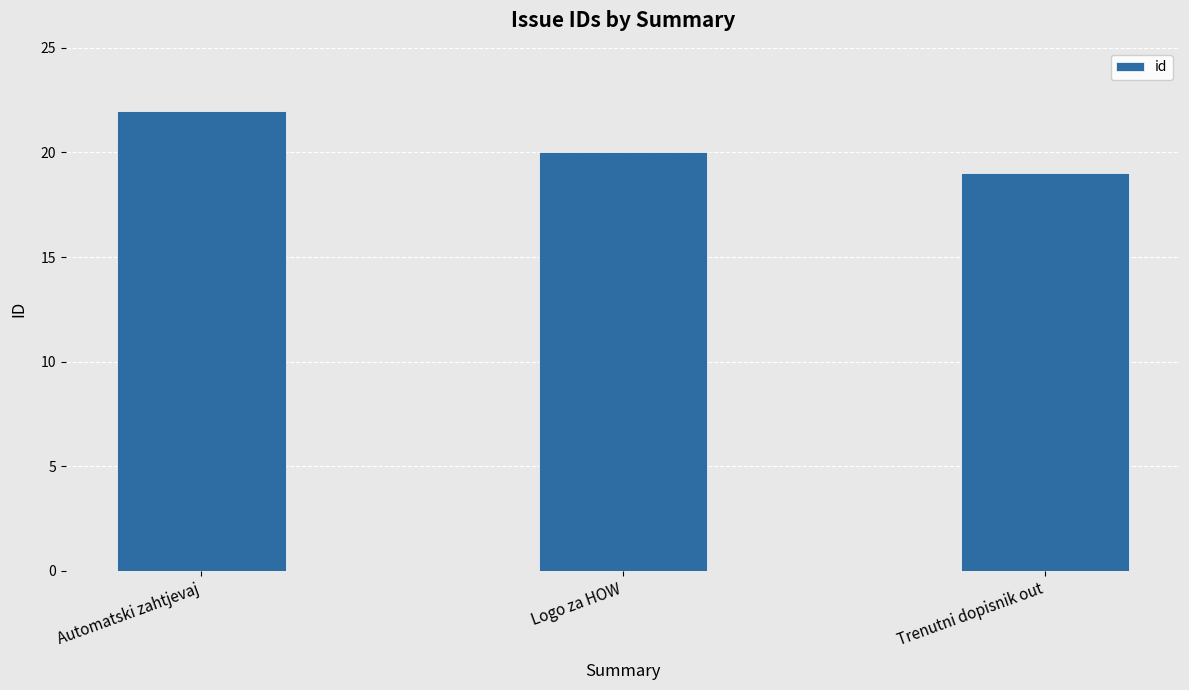

Which label corresponds to the largest value in the chart?

Automatski zahtjevaj